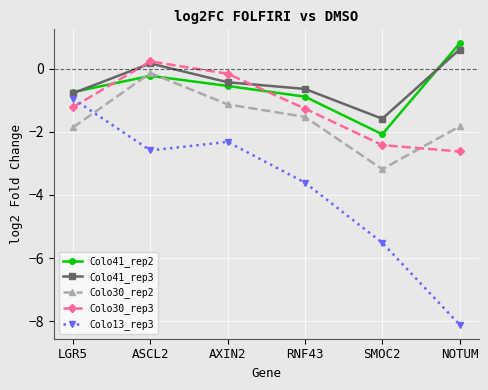

How many interior local peaks does the Colo41_rep3 series have?

1